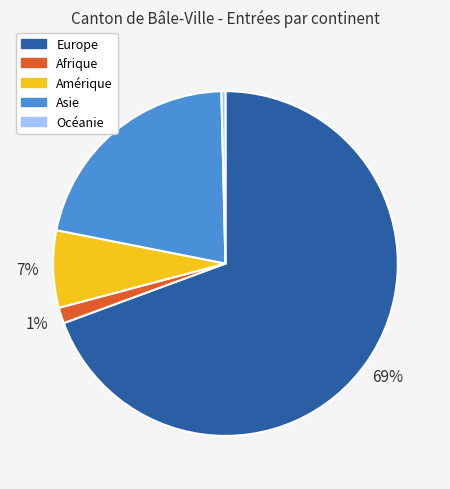

Count the number of slices in the pie.

5